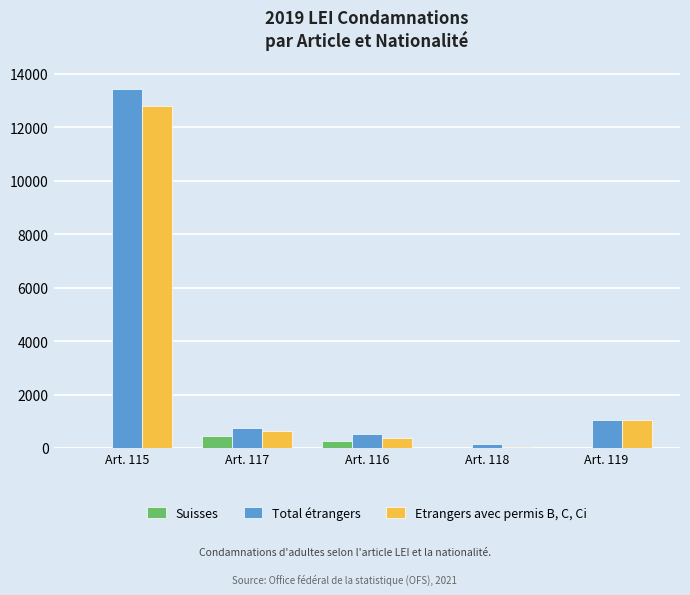

Is the value of Total étrangers at Art. 115 greater than the value of Suisses at Art. 117?

Yes